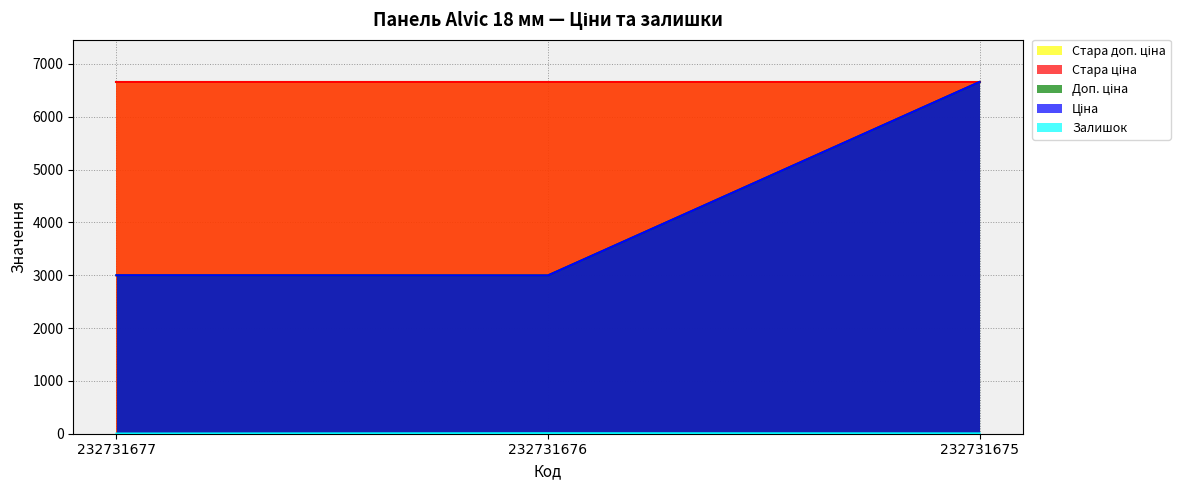

True or false: Залишок has a value of 2.0 at 232731677.

False